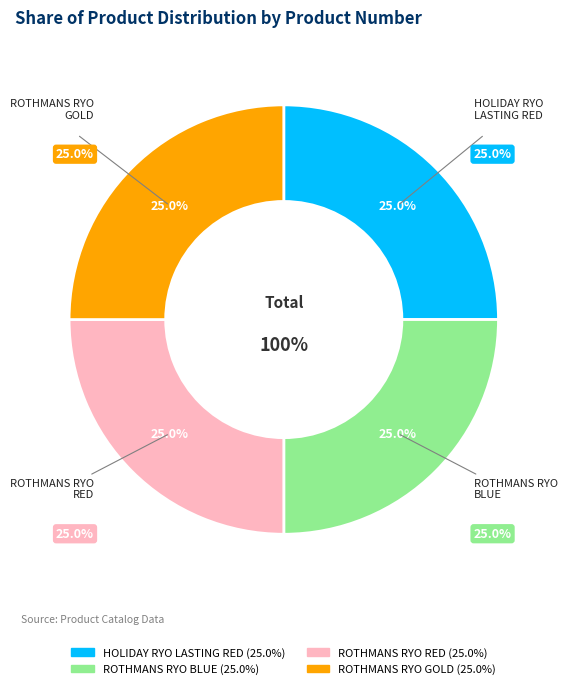

Is the sum of ROTHMANS RYO BLUE and HOLIDAY RYO LASTING RED greater than half?

No